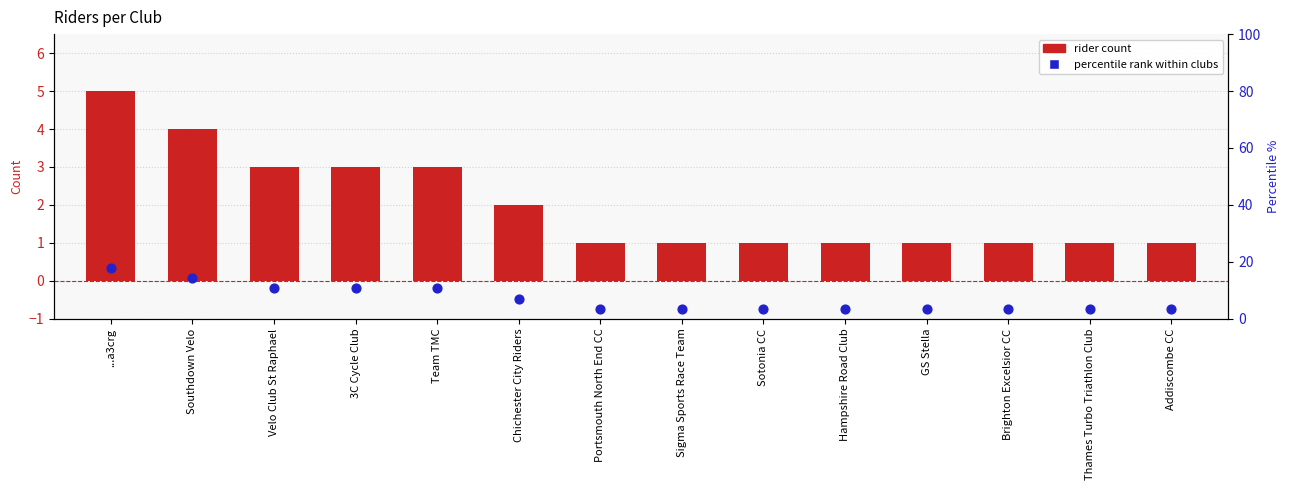

Which series reaches the minimum Y coordinate?

rider count